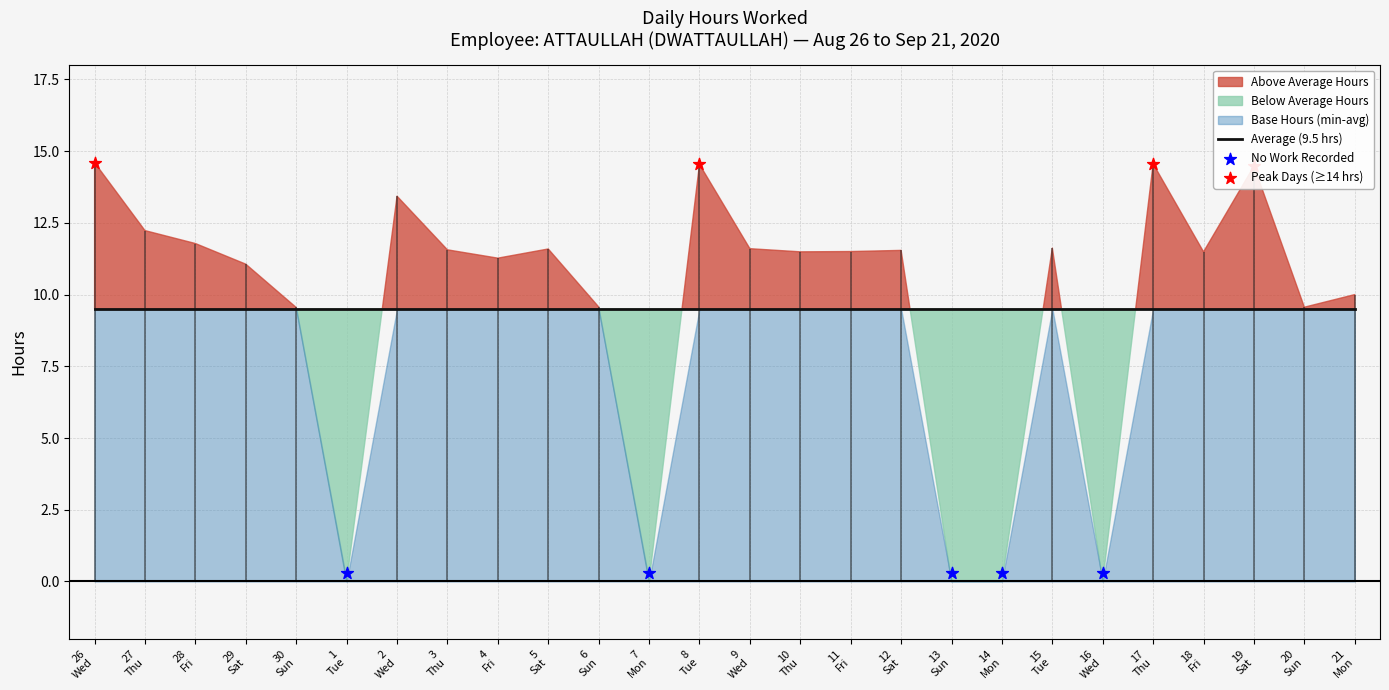

Between 27 and 20, which is larger?

27